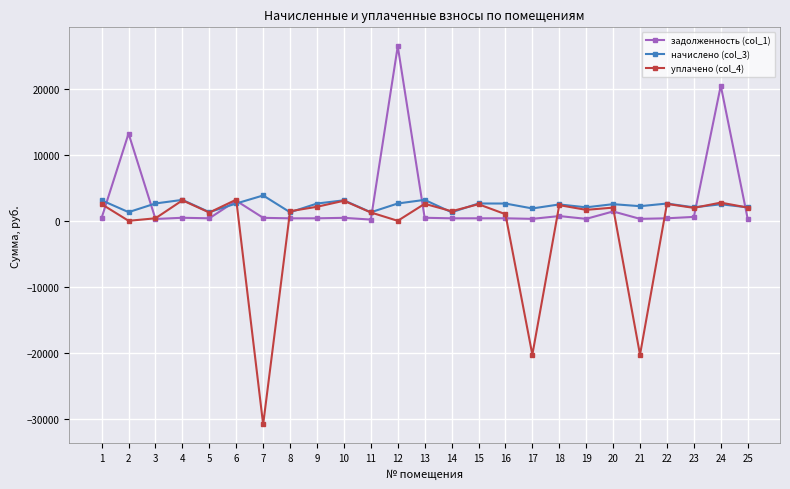

What is the value of the уплачено (col_4) point at the 9th from the left?

2122.4